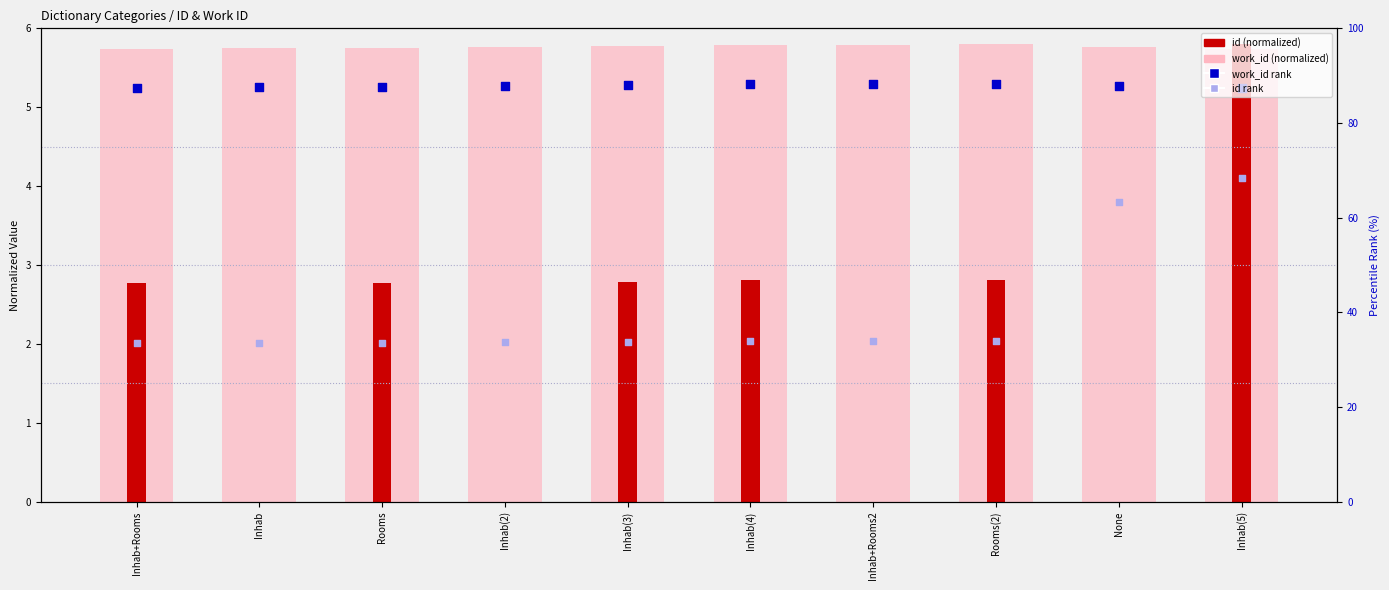

At which category is the sum across all series the highest?

Inhab(5)